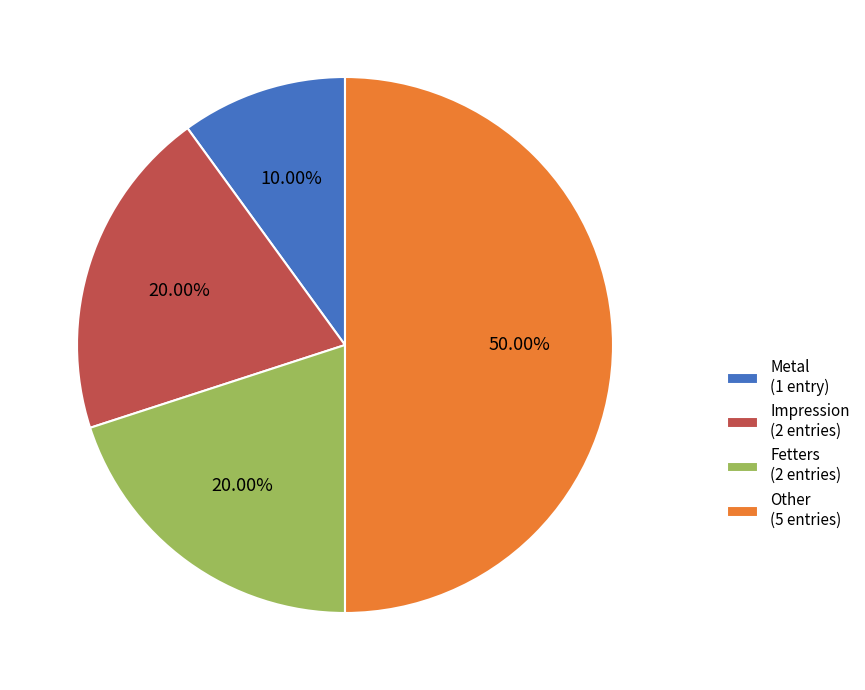

Is Fetters (2 entries) the majority of the pie?

No